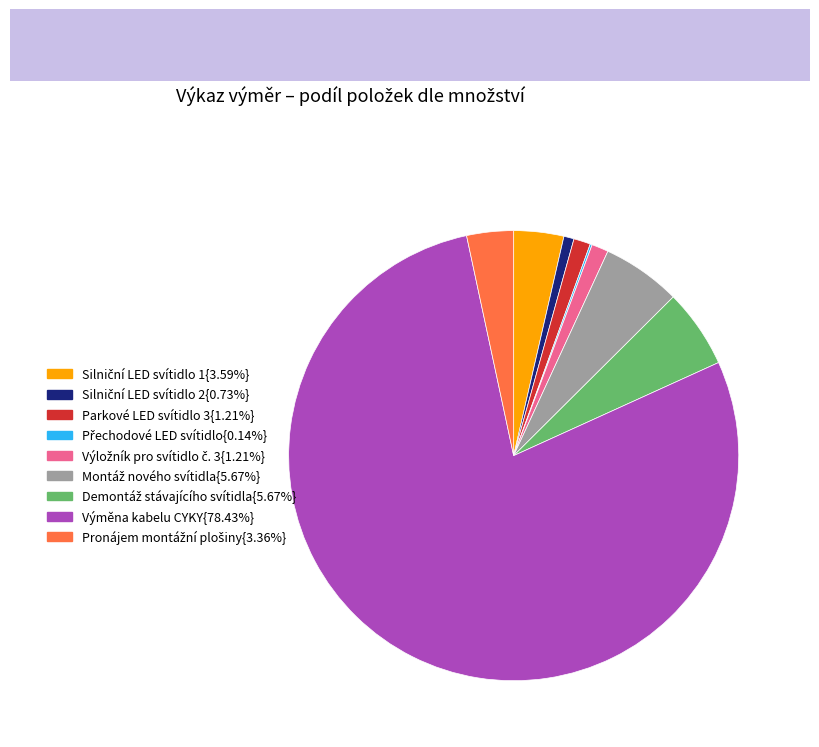

Is there a majority slice in this chart?

Yes